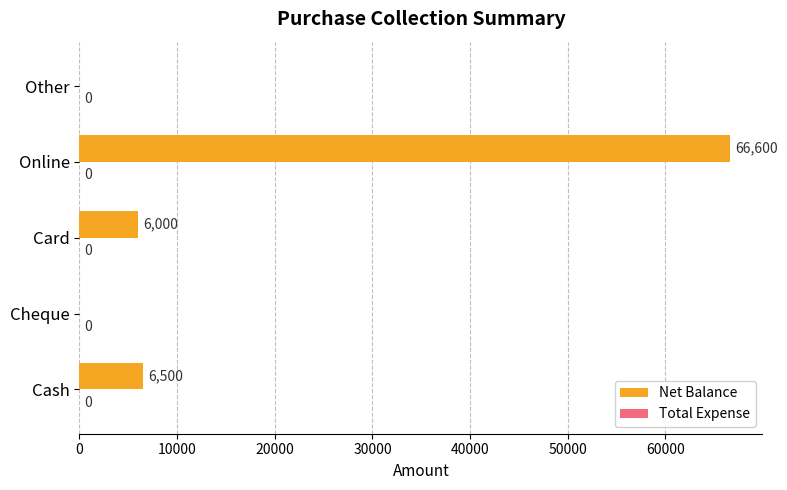

What is the sum of the values at Card and Cheque?

6000